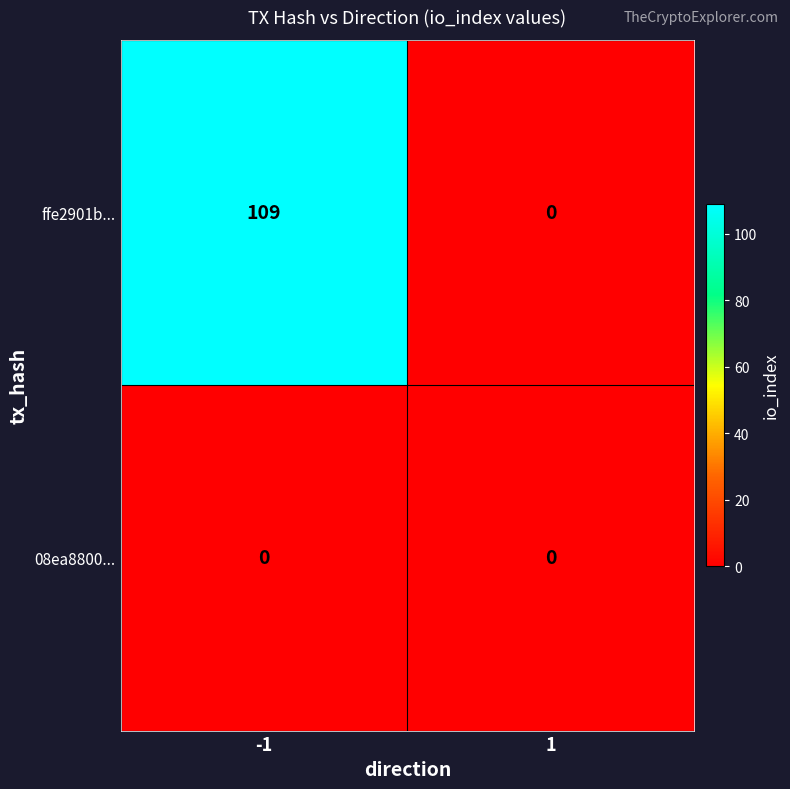

The value of ffe2901b... at -1 is 109. True or false?

True